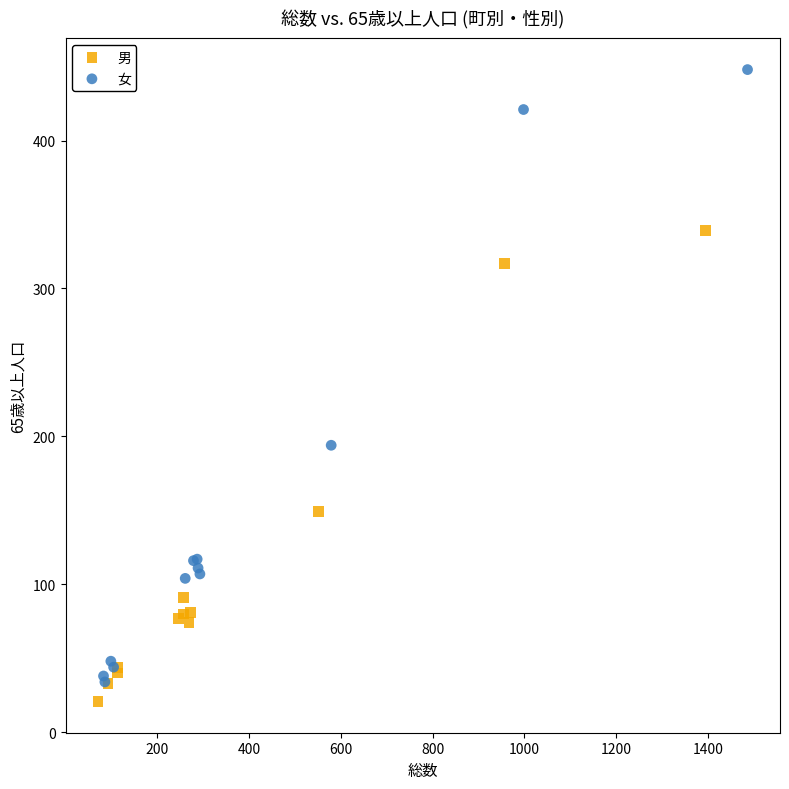

Which series reaches the maximum Y coordinate?

女